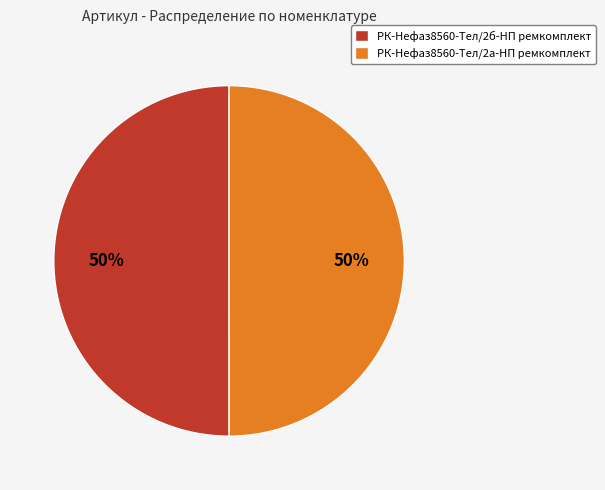

Approximately how many times larger is the value at РК-Нефаз8560-Тел/2а-НП ремкомплект compared to РК-Нефаз8560-Тел/2б-НП ремкомплект?

1.0